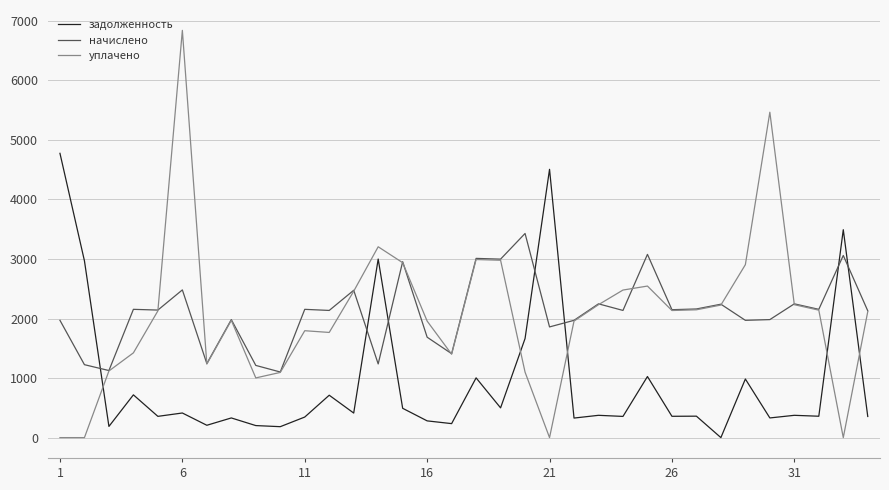

Which series has the largest range (max minus min)?

уплачено